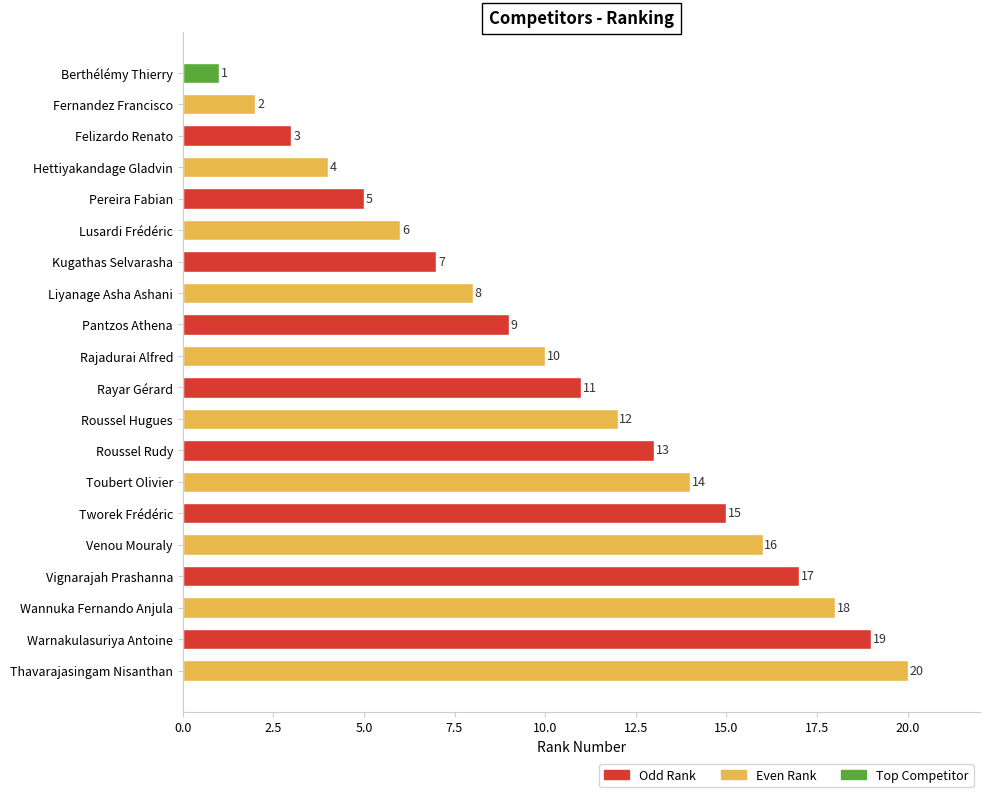

Approximately how many times larger is the value at Hettiyakandage Gladvin compared to Berthélémy Thierry?

4.0